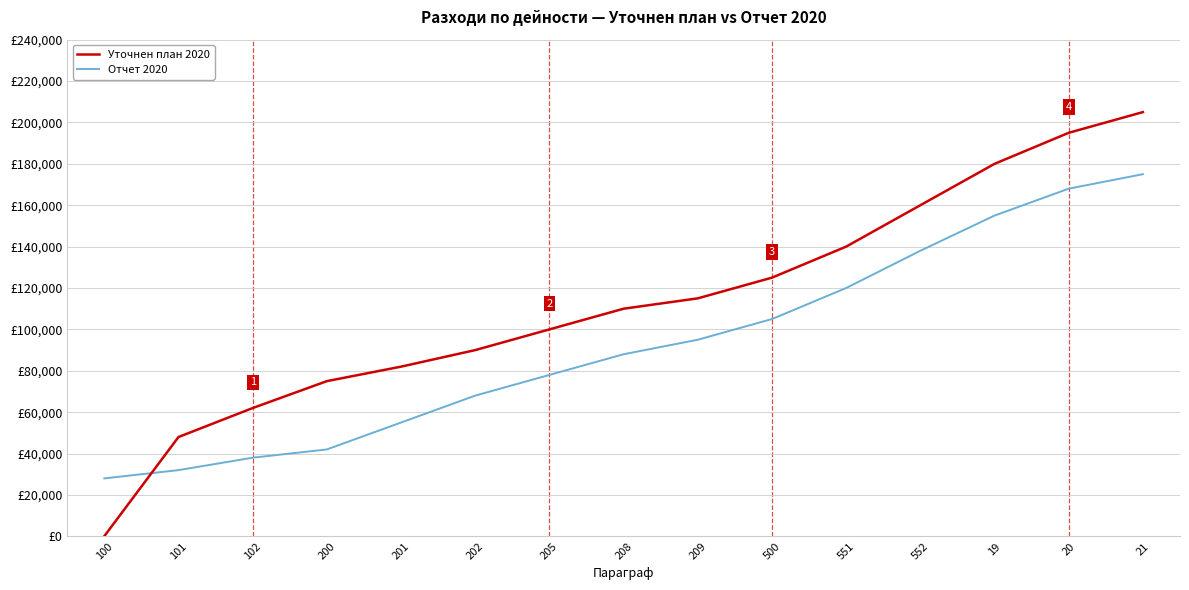

What is the difference between the highest and lowest values at 205?

22000